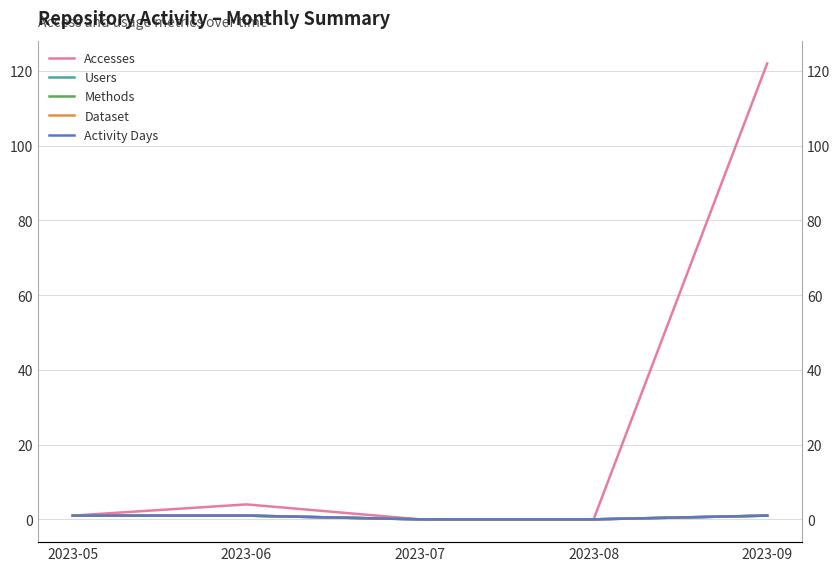

Which series has the widest spread of values?

Accesses